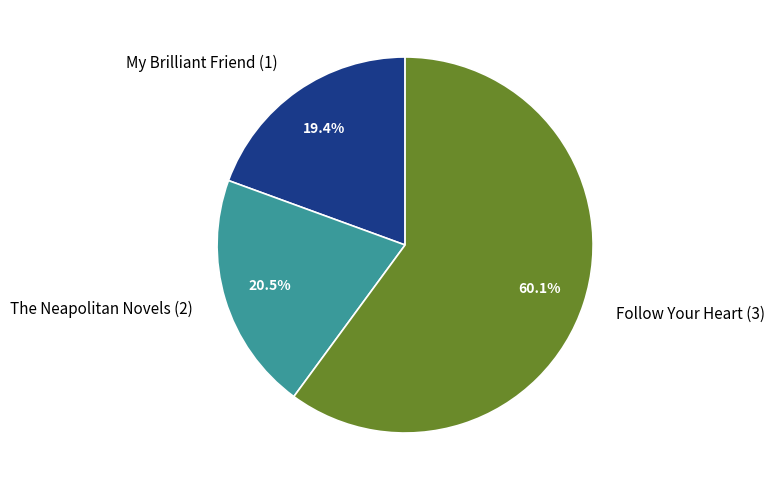

What is the smallest slice in the pie chart?

My Brilliant Friend (1)